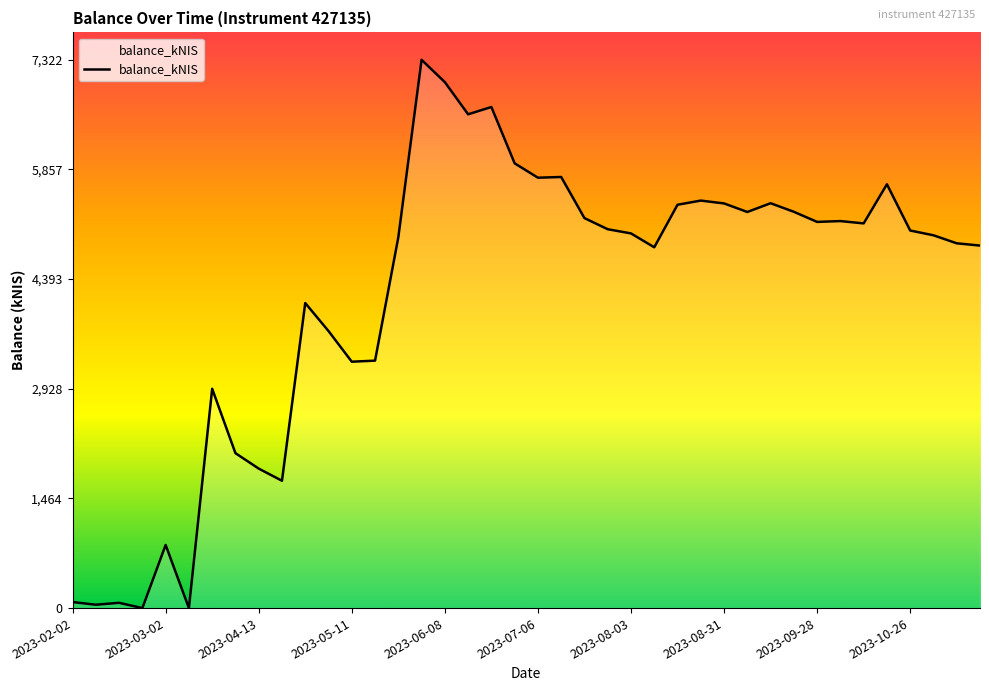

Does the chart display data point markers on the line(s)?

No